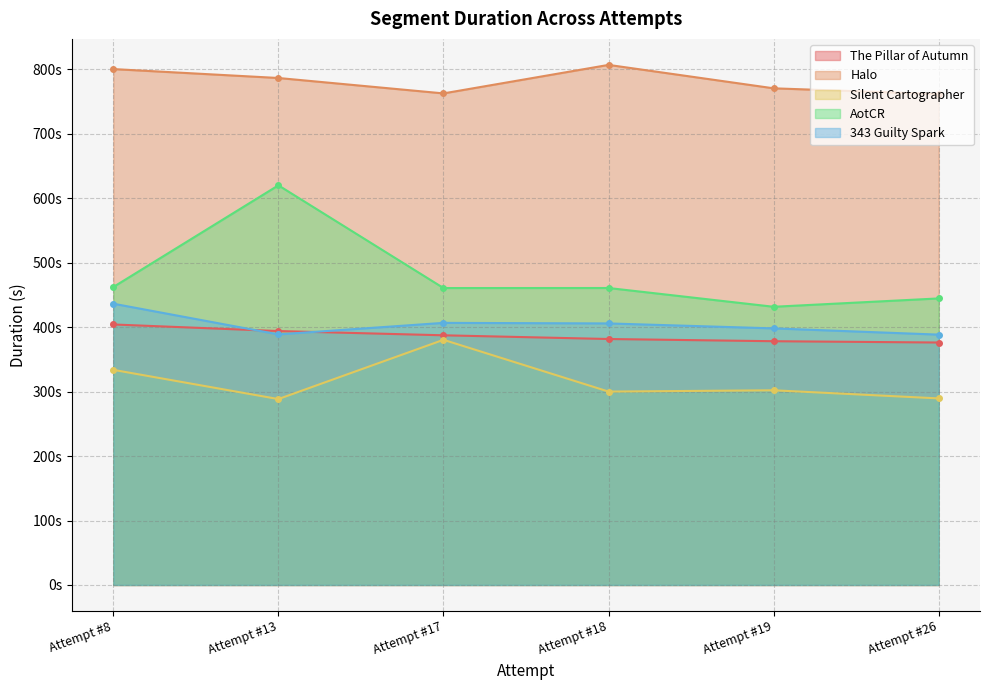

At which category does the chart reach its peak across all series?

Attempt #18